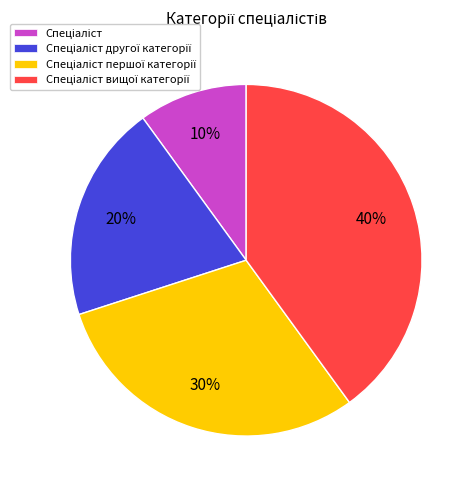

How many slices are in this pie chart?

4